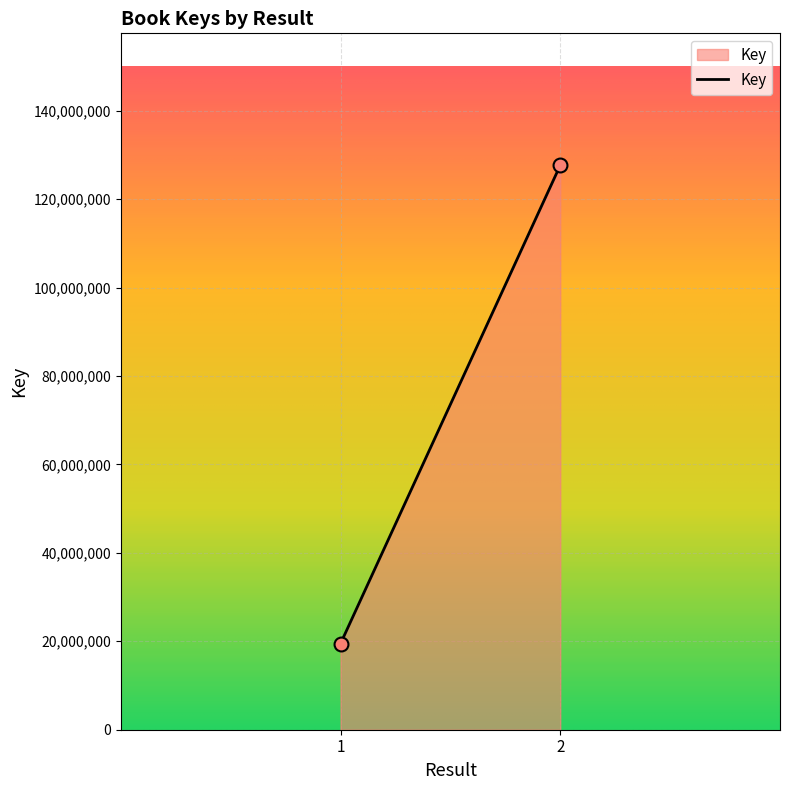

What is the range of Y values (max minus min)?

108201100